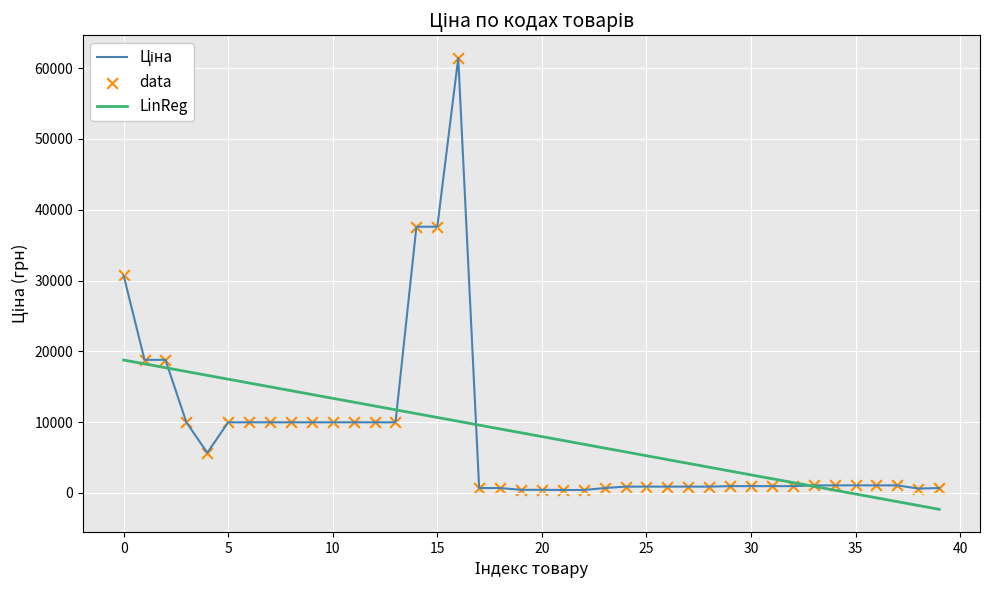

What is the minimum value for LinReg?

-2311.9